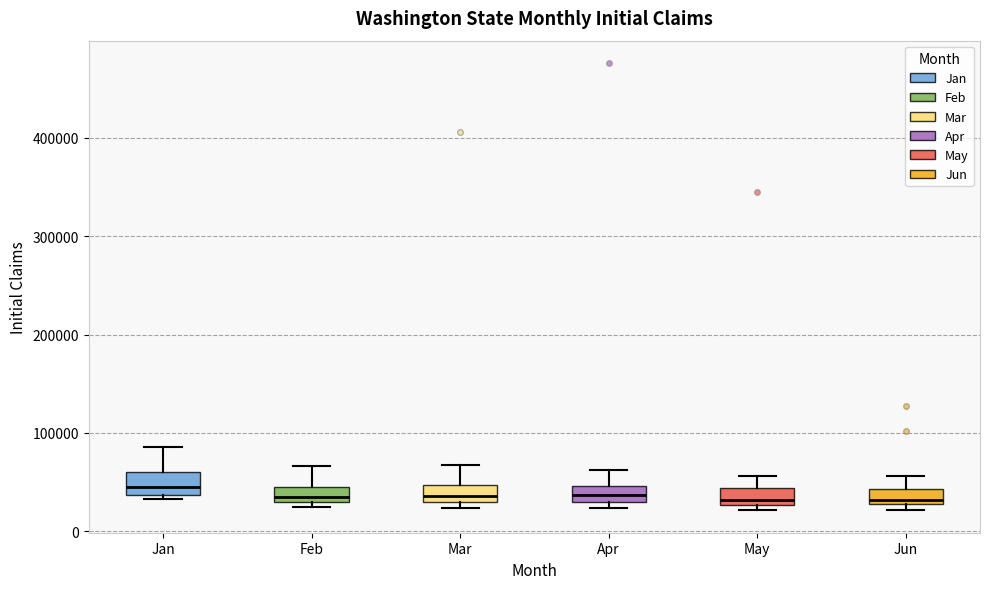

Reading left to right, read every box against the y-axis: the position of its median line, the range the box covers, and the ends of its whiskers. The values are not printed on the chart, so give them approximately, as read against the axis.

Jan: median 50000, box 40000 to 60000, whiskers 30000 to 90000
Feb: median 40000 (inside the box), box 30000 to 40000, whiskers 20000 to 70000
Mar: median 40000, box 30000 to 50000, whiskers 20000 to 70000
Apr: median 40000, box 30000 to 50000, whiskers 20000 to 60000
May: median 30000 (just above the box's lower edge), box 30000 to 40000, whiskers 20000 to 60000
Jun: median 30000 (just above the box's lower edge), box 30000 to 40000, whiskers 20000 to 60000